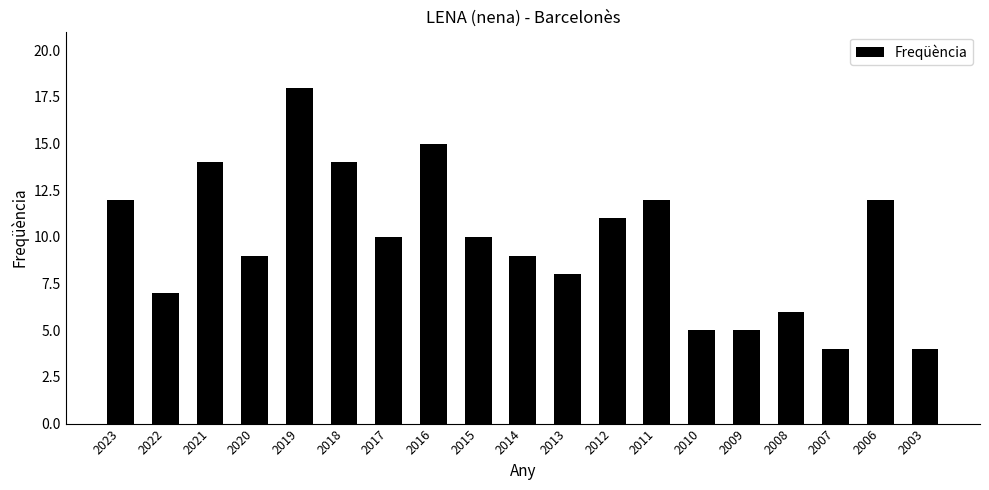

What is the value of the 16th bar from the left?

6